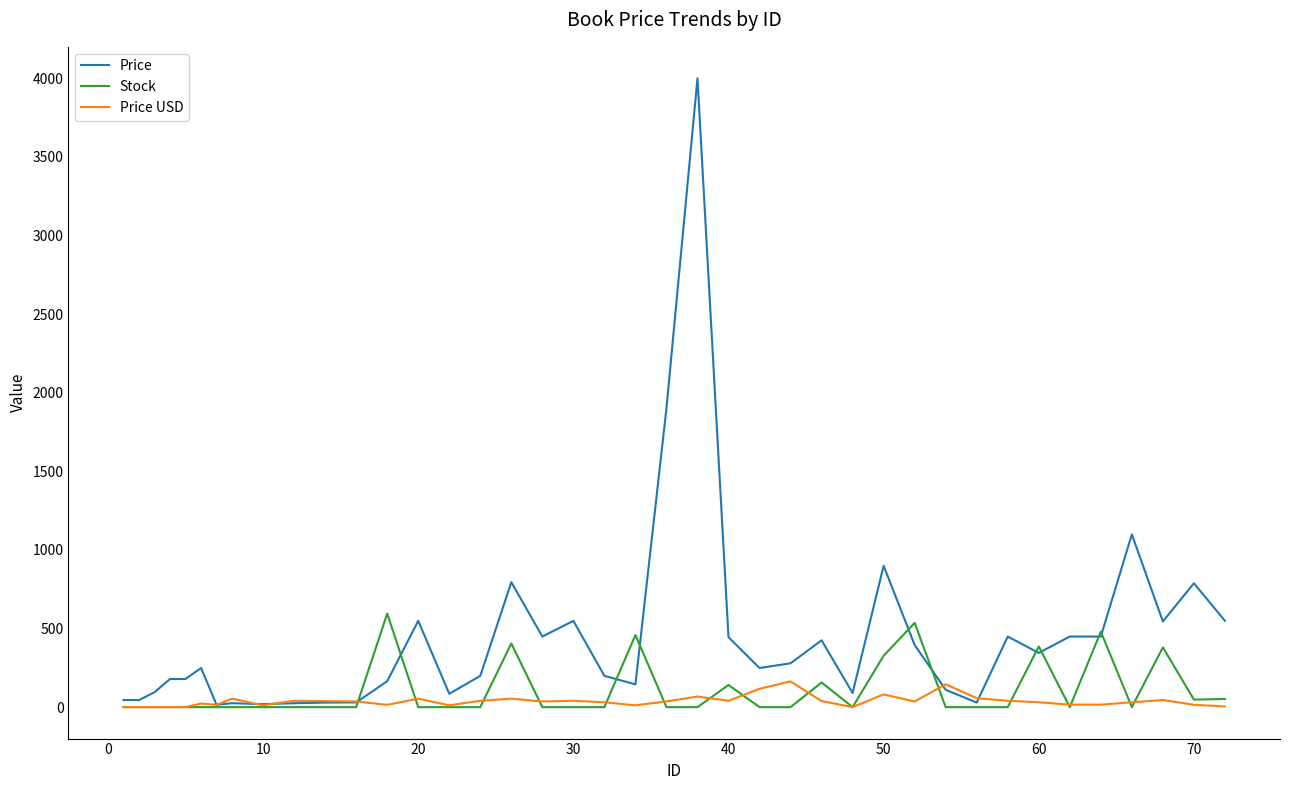

Does the chart have visible grid lines?

No